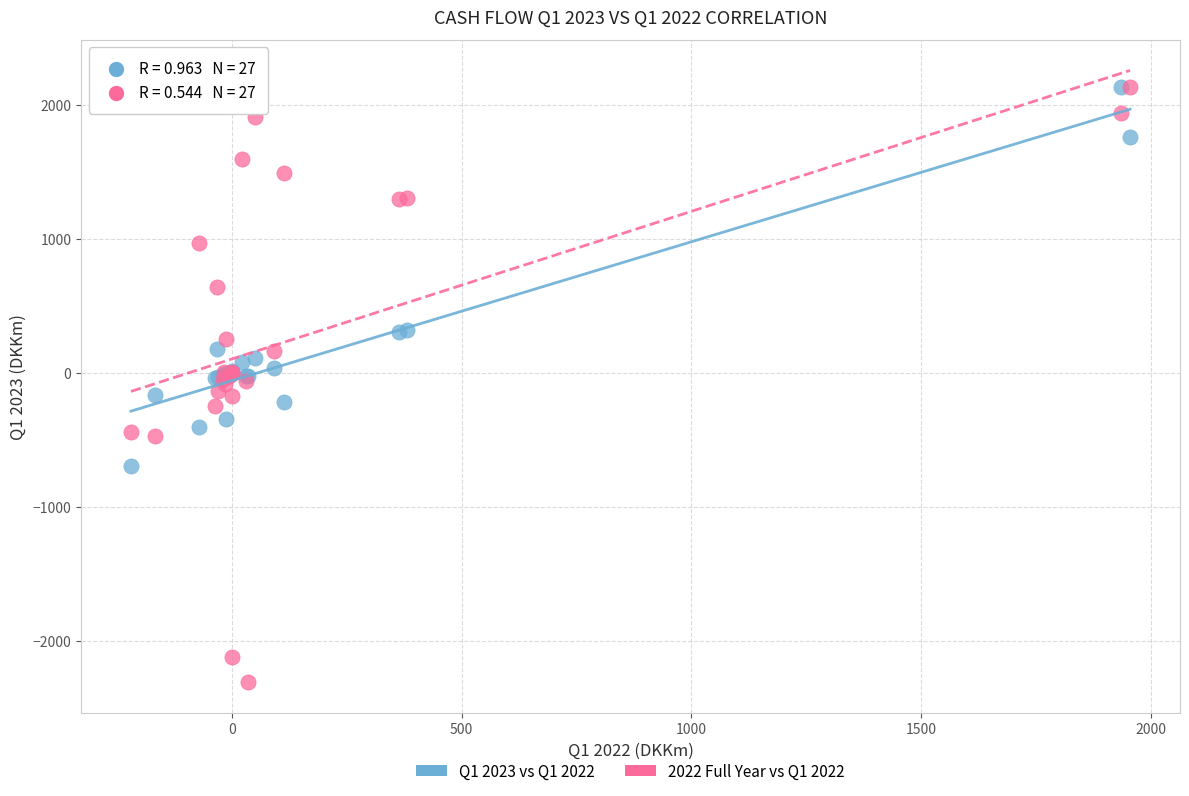

Which series contains the lowest Y value?

2022 Full Year vs Q1 2022